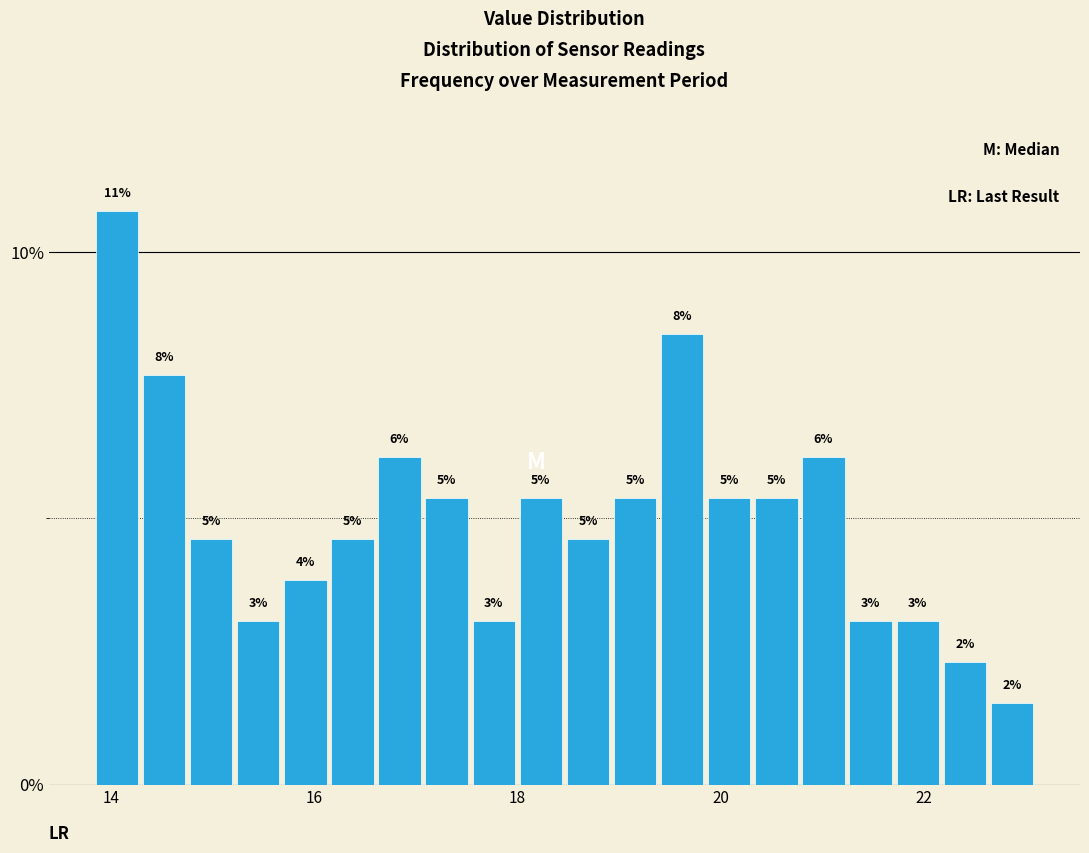

Around what value on the x-axis is the tallest bar? Give the approximate position of its centre, as read against the axis.

14.0